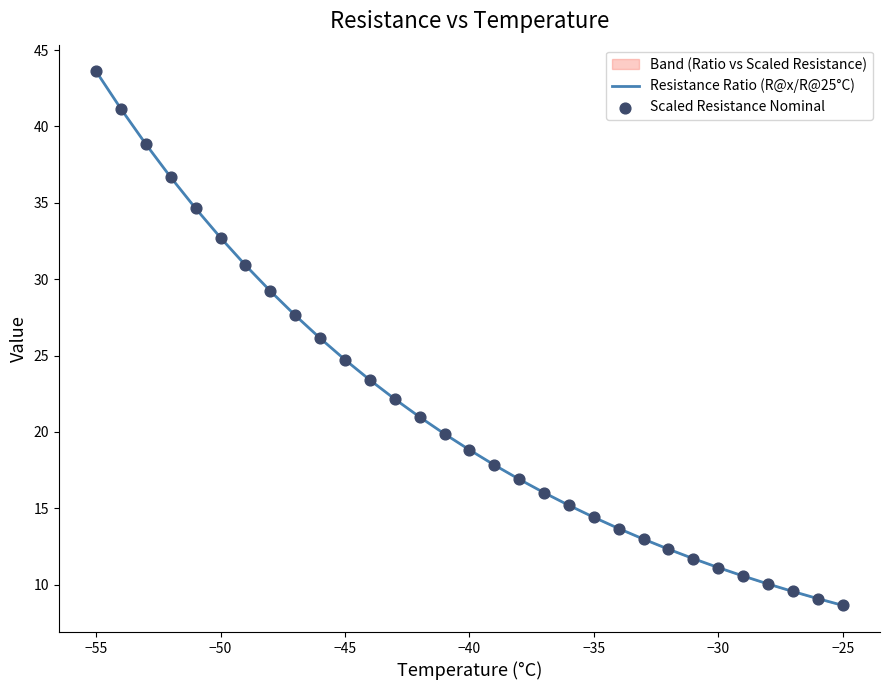

At how many categories does at least one series exceed 34?

5